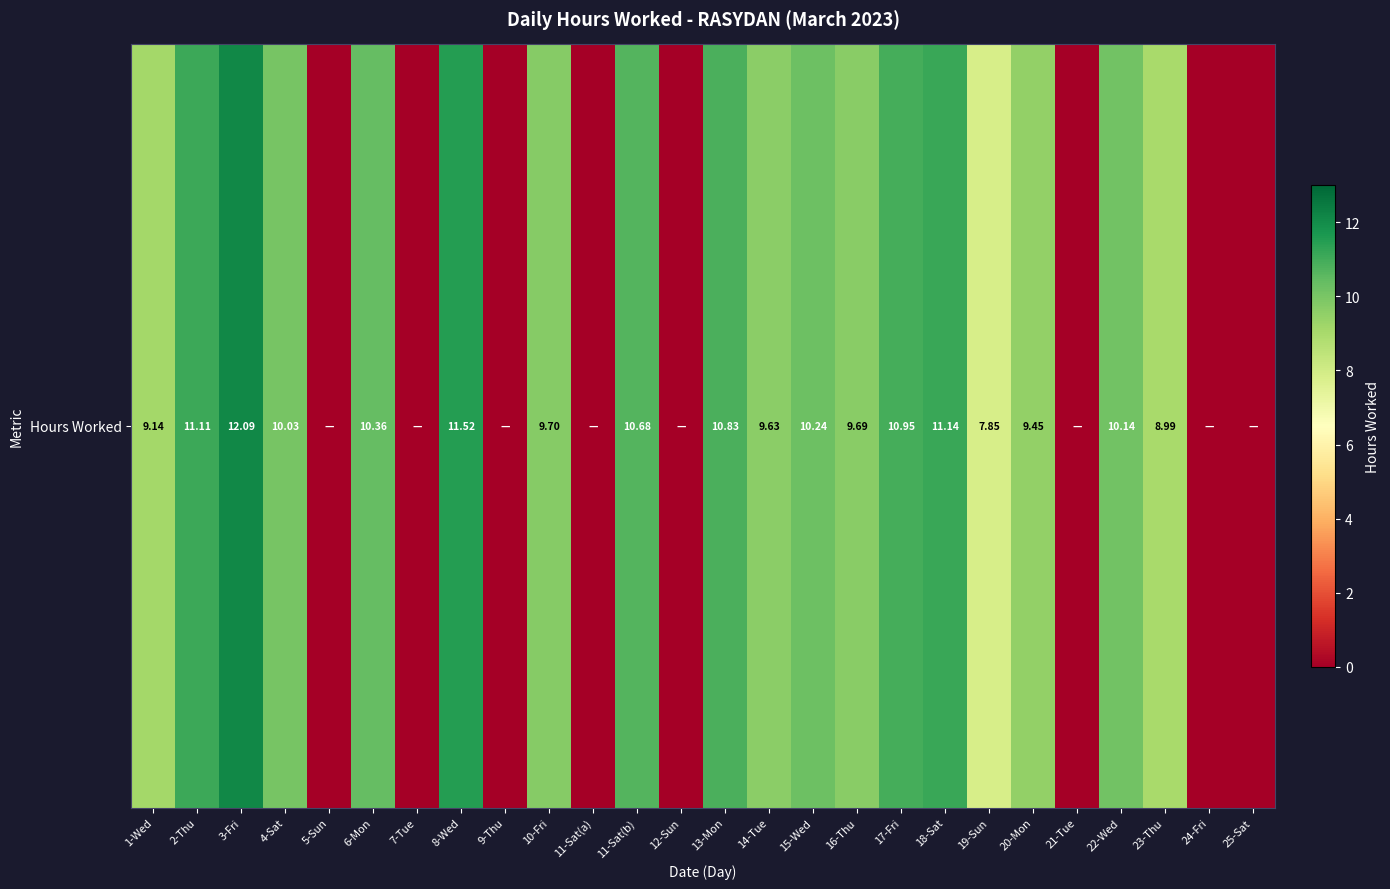

The chart shows a value of 10.7 at 11-Sat(b). True or false?

True